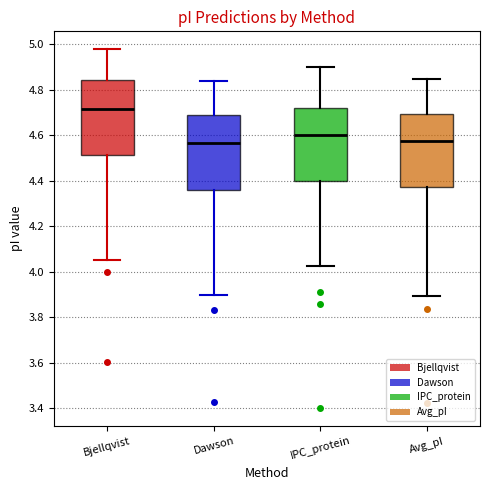

Where is the upper edge of the box for Bjellqvist on the y-axis? The values are not printed on the chart, so give them approximately, as read against the axis.

4.84